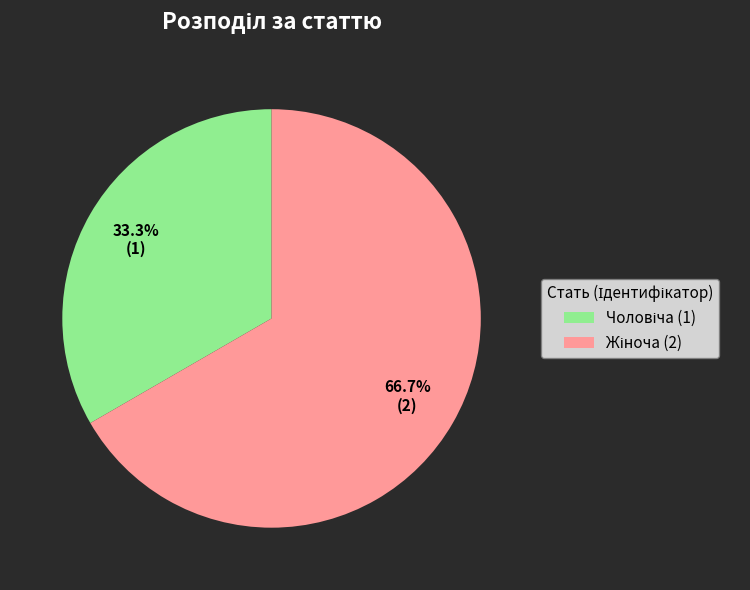

Is there any slice that represents more than half of the pie?

Yes